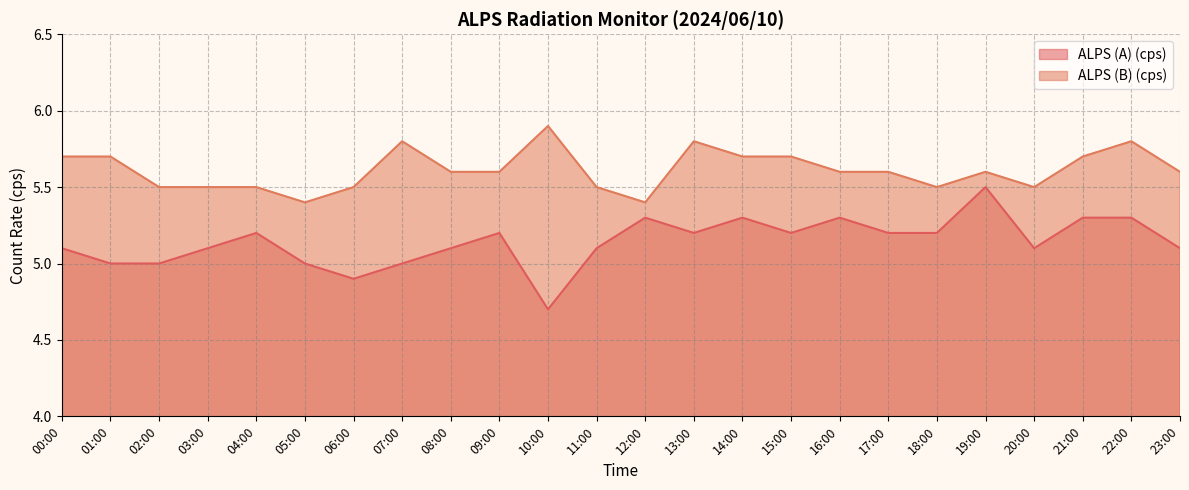

The ALPS (B) (cps) series shows 5.5 at 18:00. True or false?

True